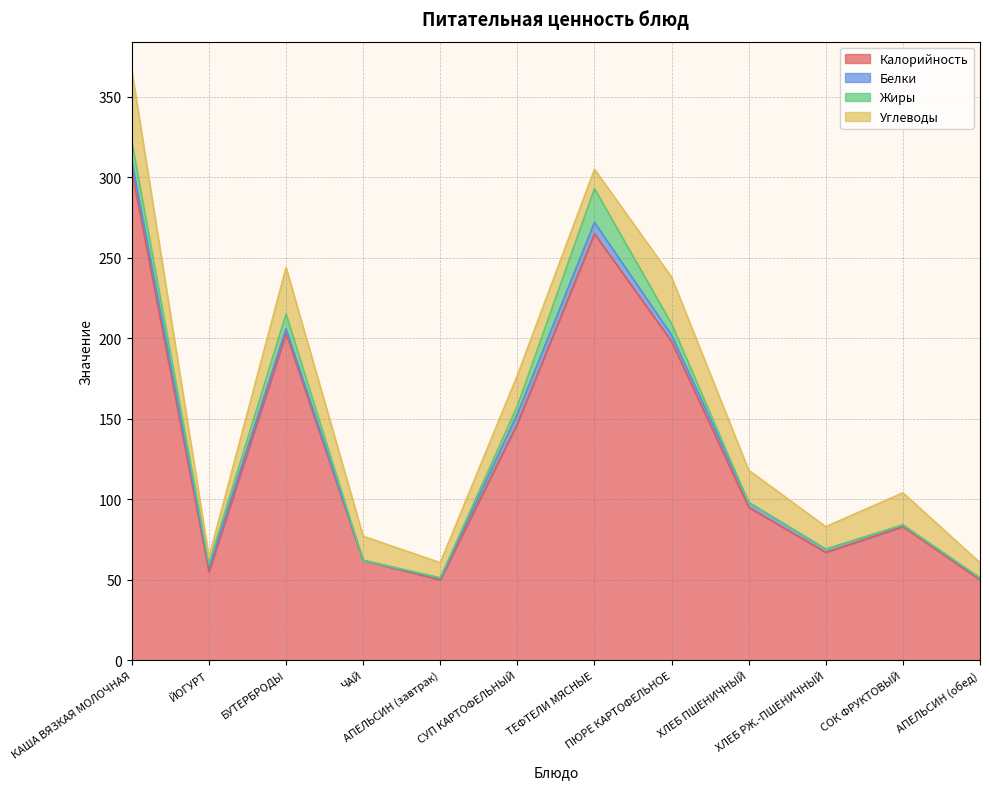

Where is the first local minimum for Углеводы?

ЙОГУРТ